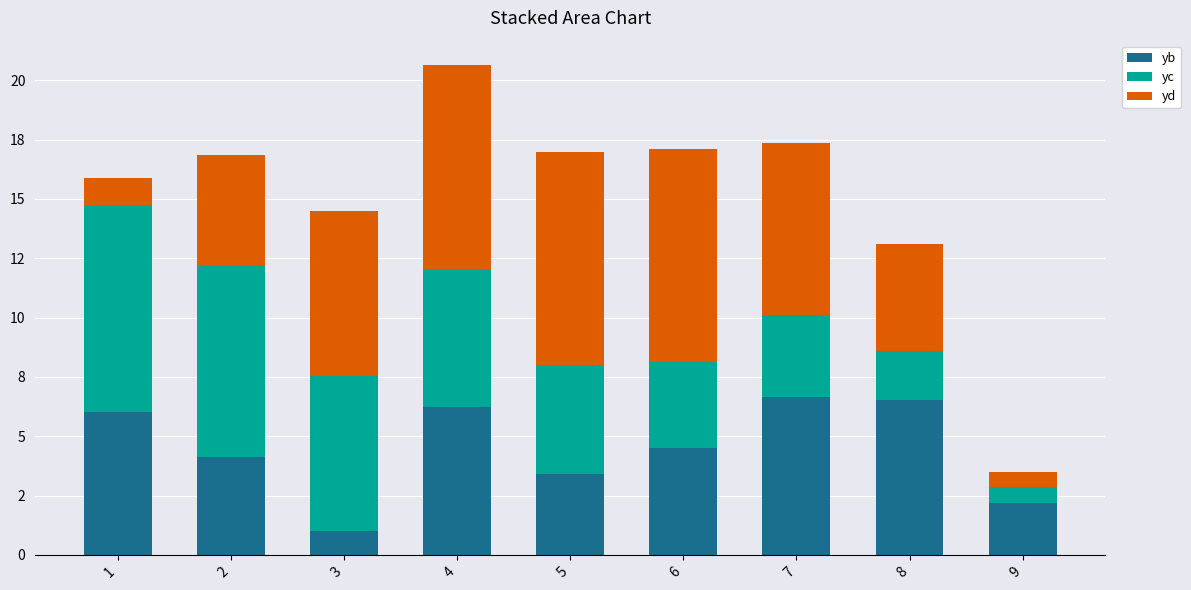

Are the bars grouped side by side (vs. stacked)?

No